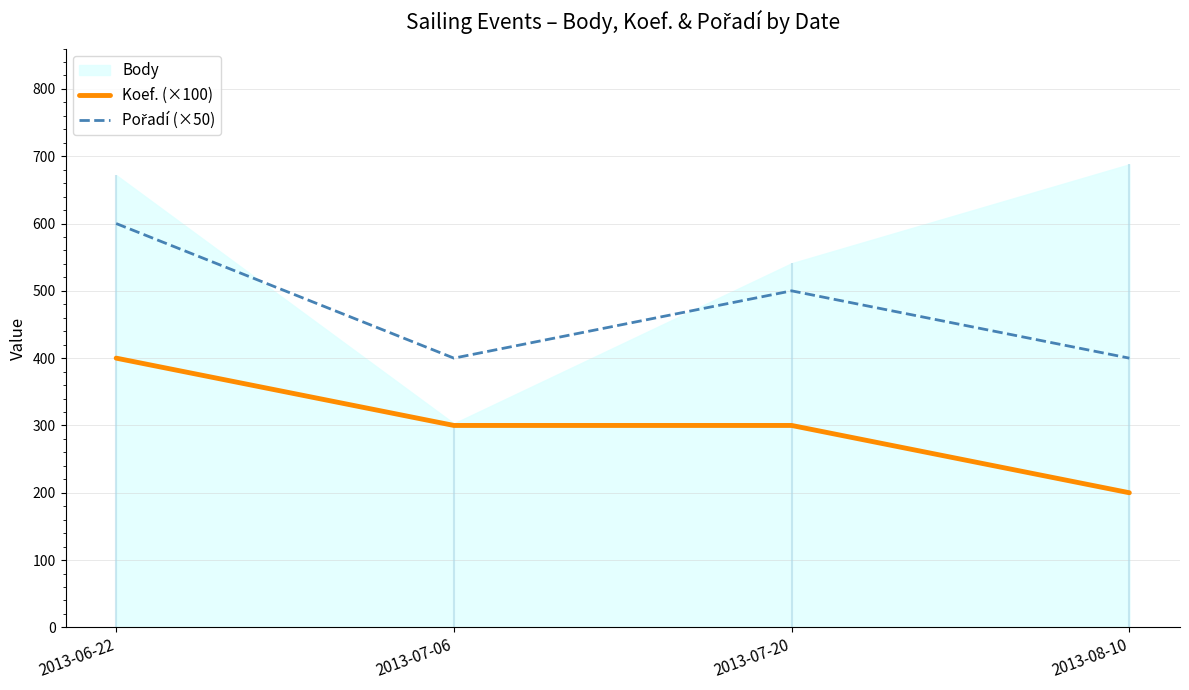

The Koef. (×100) series shows 408 at 2013-07-20. True or false?

False